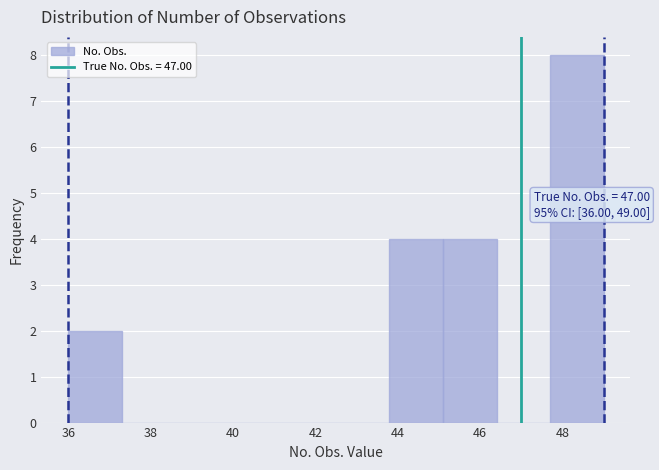

Which range on the x-axis has the tallest bar?

47.7 to 49.0